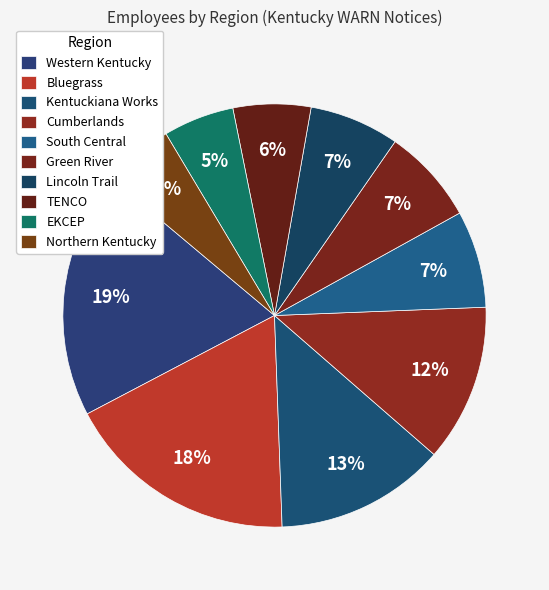

Count the number of slices in the pie.

10